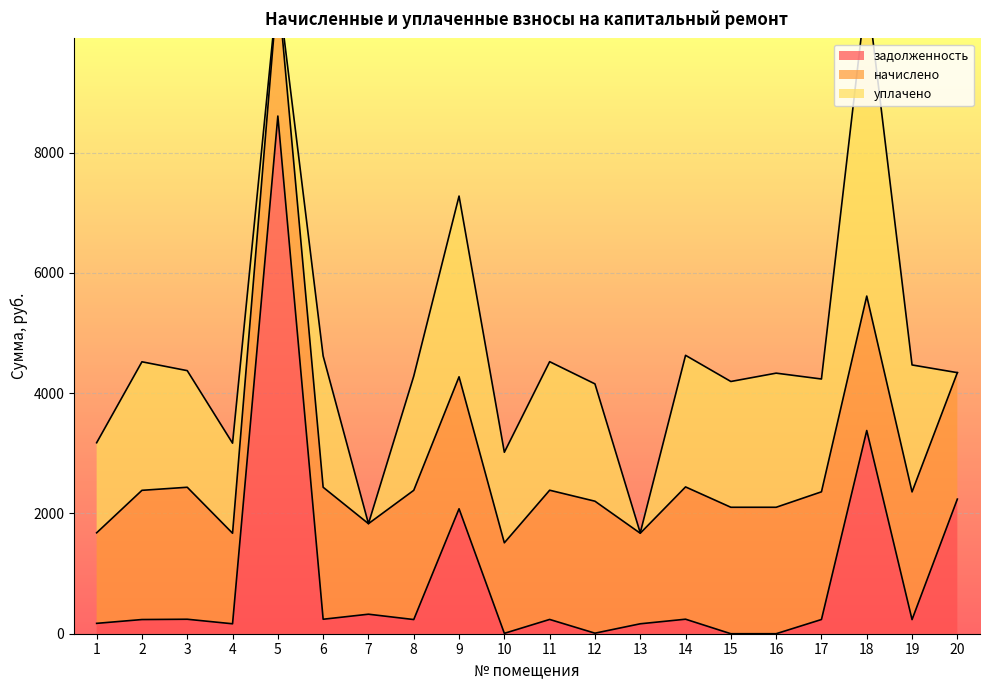

Which series has the largest total across all categories?

начислено